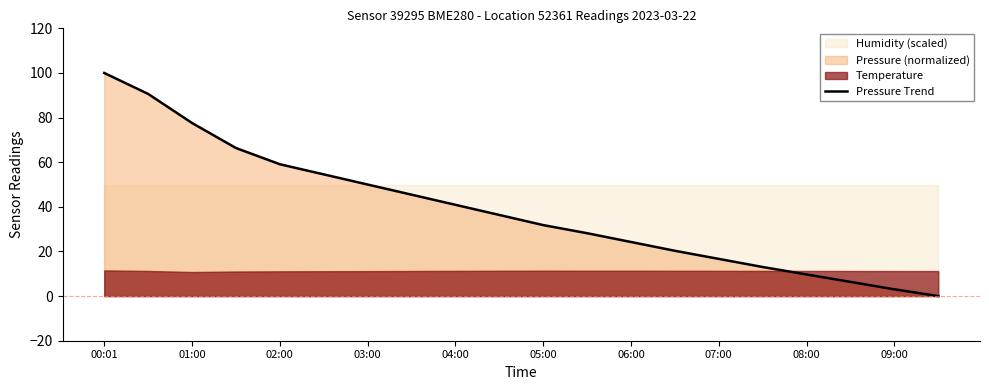

Count the number of categories in the chart.

20